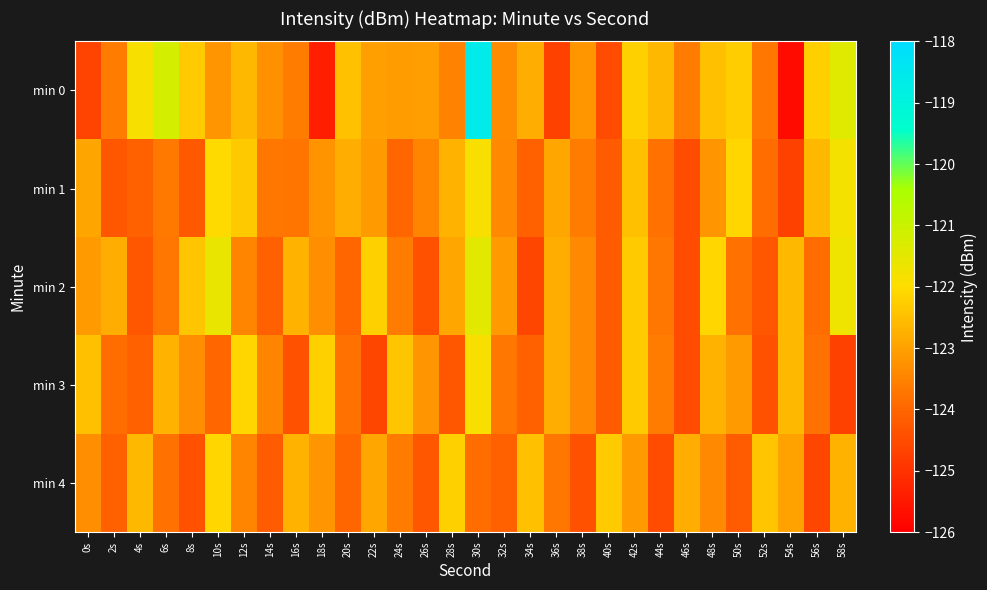

Reading right to left, transcribe all the data shown in this chart.

min 0: 58s=-121.4	56s=-122.2	54s=-125.8	52s=-123.7	50s=-122.3	48s=-122.5	46s=-123.6	44s=-122.6	42s=-122.2	40s=-124.5	38s=-123.2	36s=-124.7	34s=-122.8	32s=-123.4	30s=-118.6	28s=-123.5	26s=-123.0	24s=-123.1	22s=-123.0	20s=-122.5	18s=-125.4	16s=-123.6	14s=-123.3	12s=-122.6	10s=-123.2	8s=-122.3	6s=-121.2	4s=-121.8	2s=-123.6	0s=-124.7
min 1: 58s=-121.8	56s=-122.6	54s=-124.7	52s=-123.9	50s=-122.1	48s=-123.2	46s=-124.5	44s=-123.8	42s=-122.5	40s=-124.2	38s=-123.6	36s=-122.9	34s=-124.1	32s=-123.4	30s=-121.9	28s=-122.7	26s=-123.5	24s=-124.0	22s=-123.1	20s=-122.8	18s=-123.2	16s=-123.7	14s=-123.7	12s=-122.3	10s=-122.0	8s=-124.2	6s=-123.7	4s=-124.1	2s=-124.3	0s=-122.9
min 2: 58s=-121.7	56s=-123.9	54s=-122.6	52s=-124.3	50s=-123.8	48s=-122.1	46s=-124.5	44s=-123.7	42s=-122.3	40s=-124.2	38s=-123.4	36s=-122.8	34s=-124.6	32s=-123.1	30s=-121.5	28s=-122.9	26s=-124.4	24s=-123.6	22s=-122.2	20s=-124.0	18s=-123.3	16s=-122.7	14s=-124.1	12s=-123.5	10s=-121.6	8s=-122.4	6s=-123.7	4s=-124.3	2s=-122.8	0s=-123.1
min 3: 58s=-124.7	56s=-123.8	54s=-122.6	52s=-124.4	50s=-123.1	48s=-122.7	46s=-124.5	44s=-123.6	42s=-122.3	40s=-124.2	38s=-123.4	36s=-122.8	34s=-124.1	32s=-123.7	30s=-121.9	28s=-124.3	26s=-123.2	24s=-122.4	22s=-124.6	20s=-123.8	18s=-122.2	16s=-124.4	14s=-123.5	12s=-122.1	10s=-124.0	8s=-123.3	6s=-122.7	4s=-124.1	2s=-123.9	0s=-122.5
min 4: 58s=-122.7	56s=-124.6	54s=-123.0	52s=-122.4	50s=-124.2	48s=-123.4	46s=-122.8	44s=-124.5	42s=-123.1	40s=-122.3	38s=-124.4	36s=-123.7	34s=-122.5	32s=-124.1	30s=-123.9	28s=-122.2	26s=-124.3	24s=-123.6	22s=-122.9	20s=-124.0	18s=-123.2	16s=-122.7	14s=-124.2	12s=-123.5	10s=-122.1	8s=-124.4	6s=-123.8	4s=-122.6	2s=-124.1	0s=-123.3